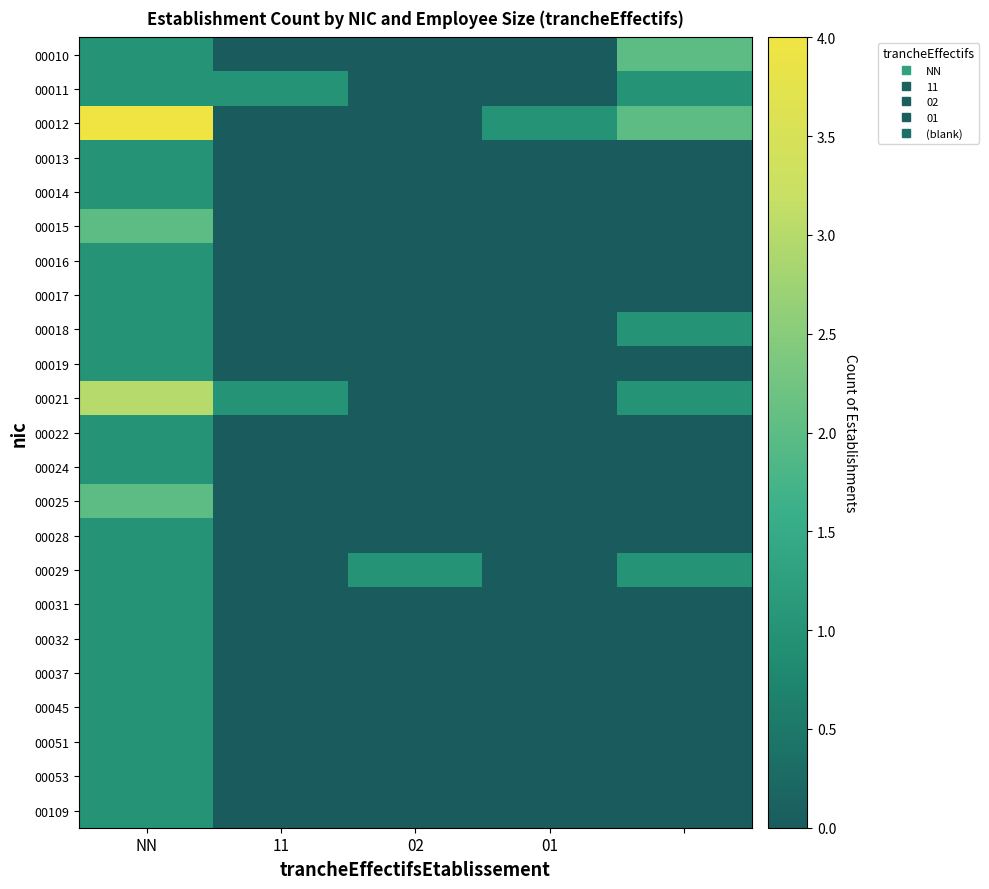

Which series has the widest spread of values?

00012